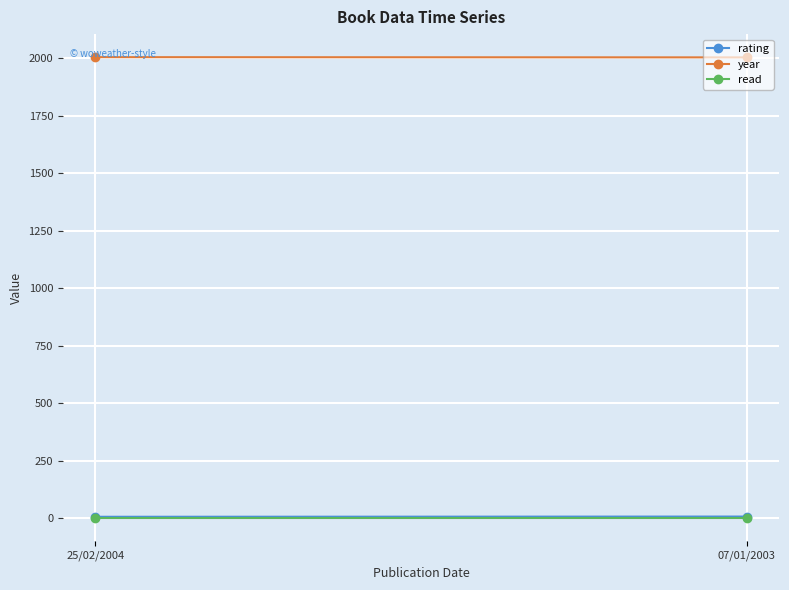

What are all the series names shown in the legend?

rating, year, read